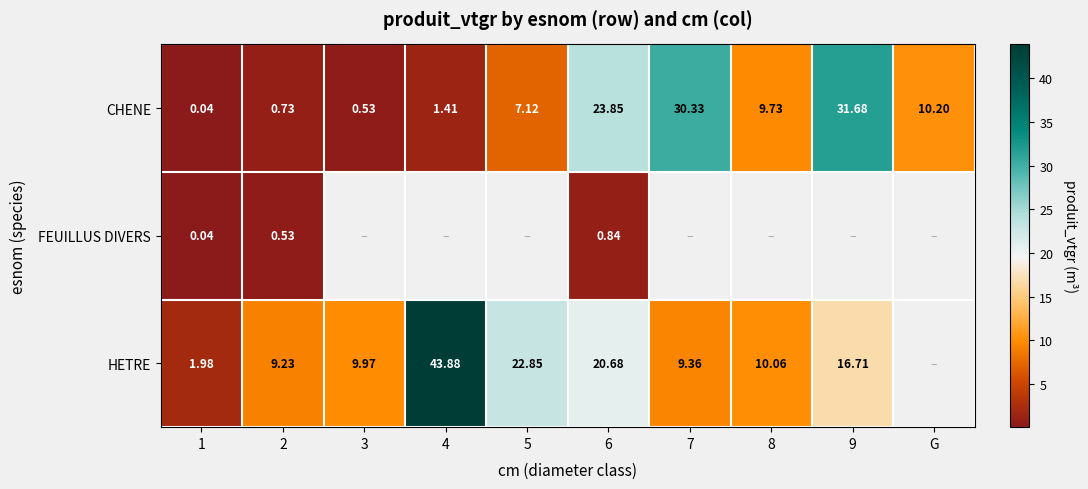

At 2, list the series in order from smallest to largest.

FEUILLUS DIVERS, CHENE, HETRE